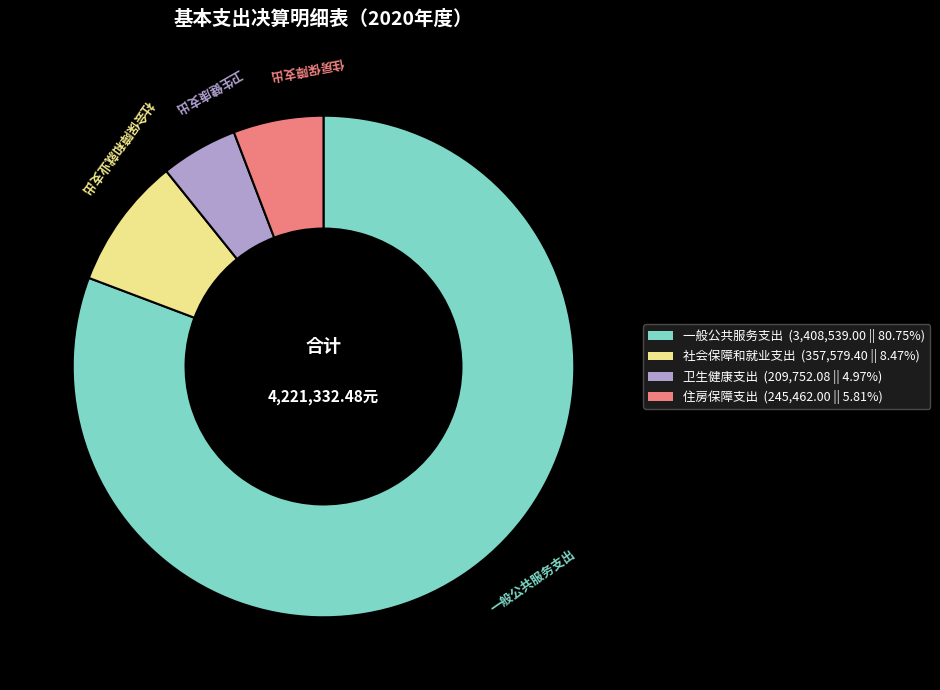

Which has a higher value, 住房保障支出 or 一般公共服务支出?

一般公共服务支出